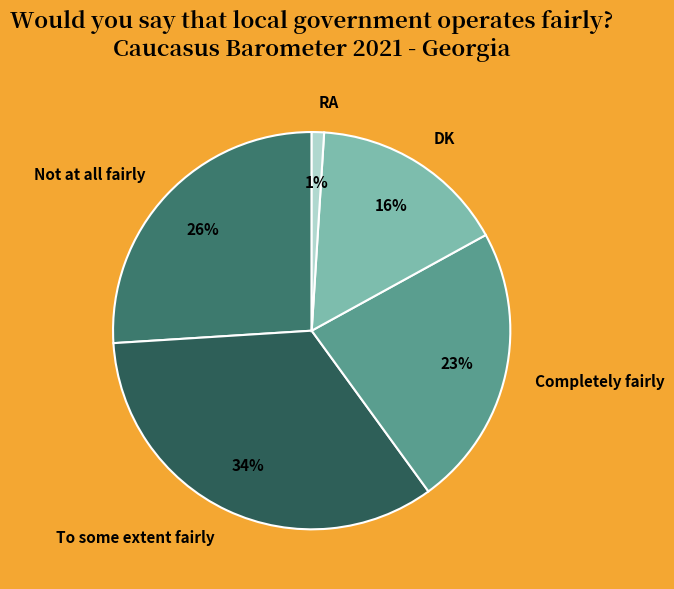

Rank the categories by value from lowest to highest.

RA, DK, Completely fairly, Not at all fairly, To some extent fairly